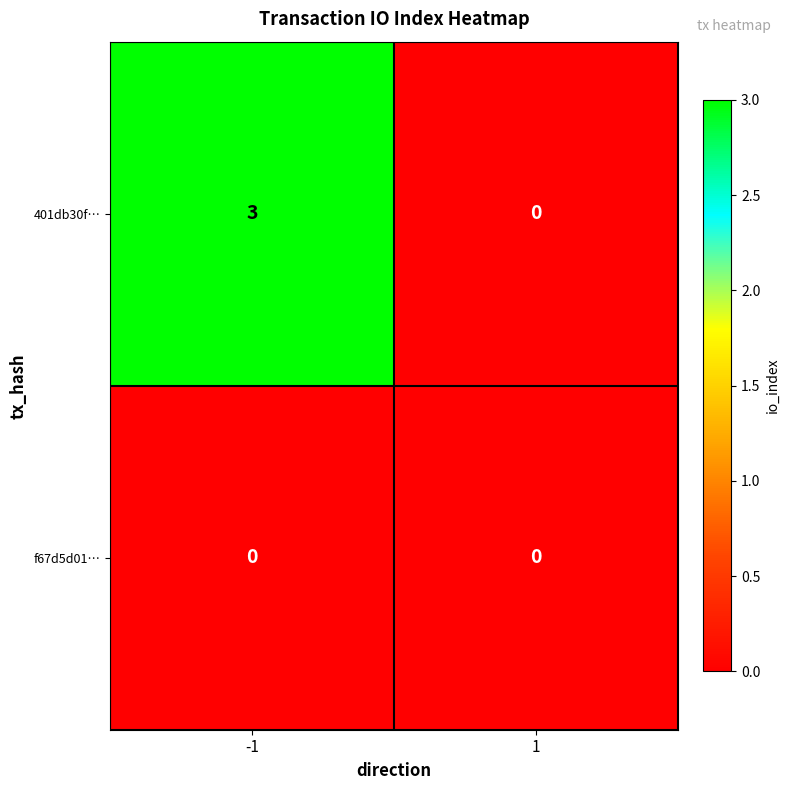

Reading left to right, transcribe all the data shown in this chart.

401db30f…: 3	0
f67d5d01…: 0	0